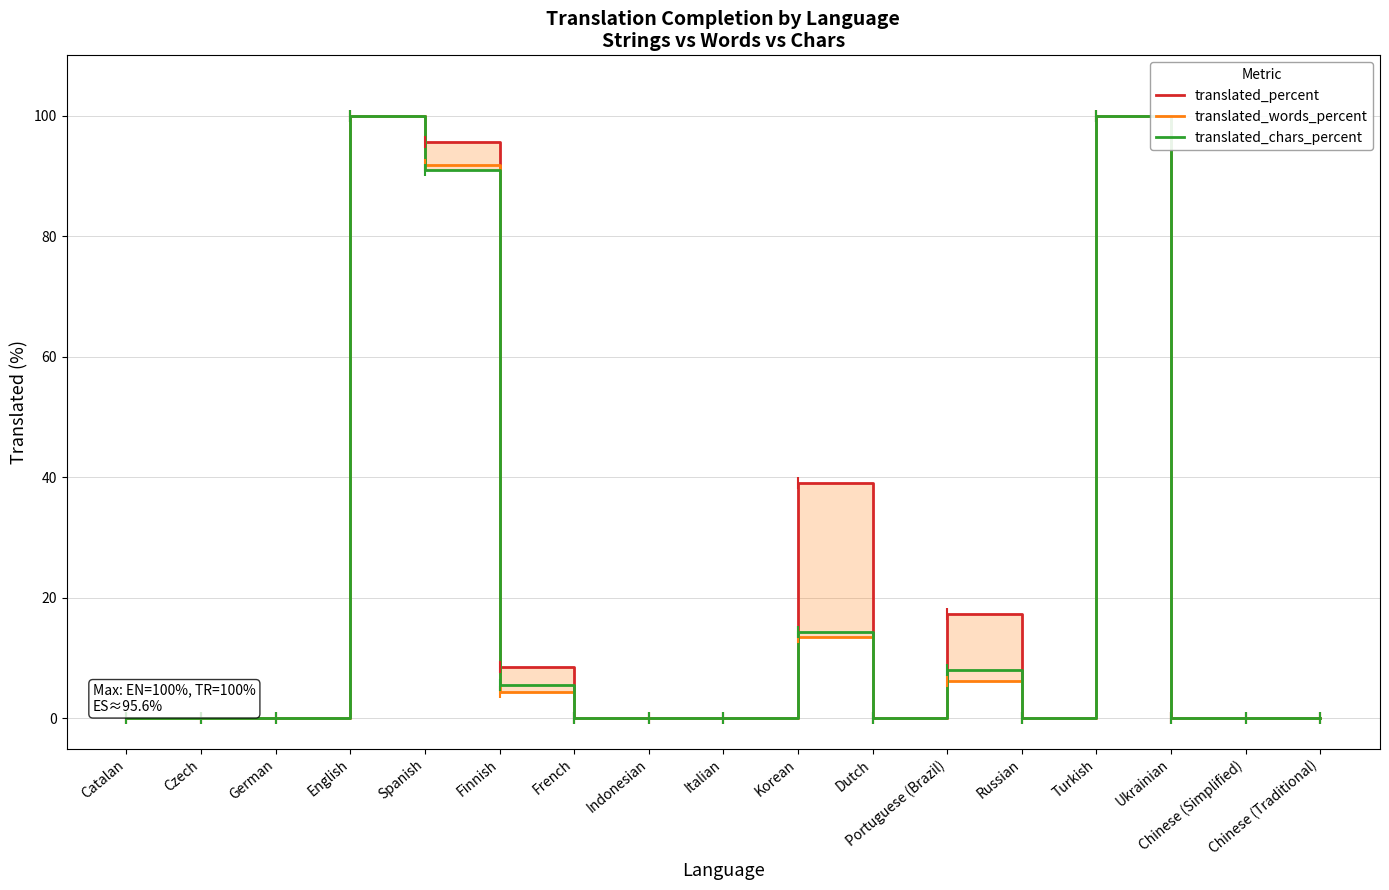

Is it true that translated_words_percent equals 6.2 at Portuguese (Brazil)?

True